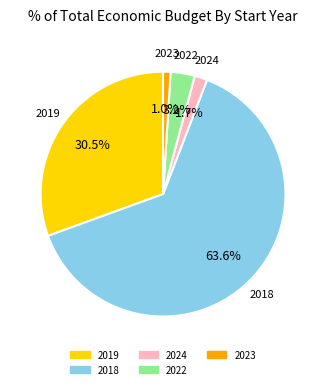

Is there a majority slice in this chart?

Yes